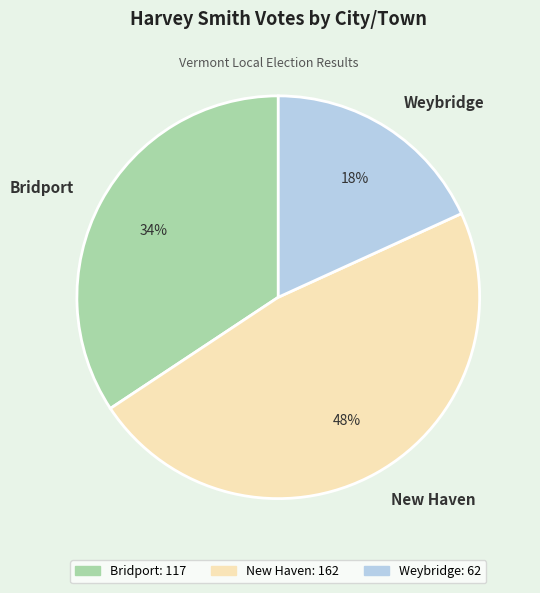

To the nearest percent, what is the average slice percentage?

33%